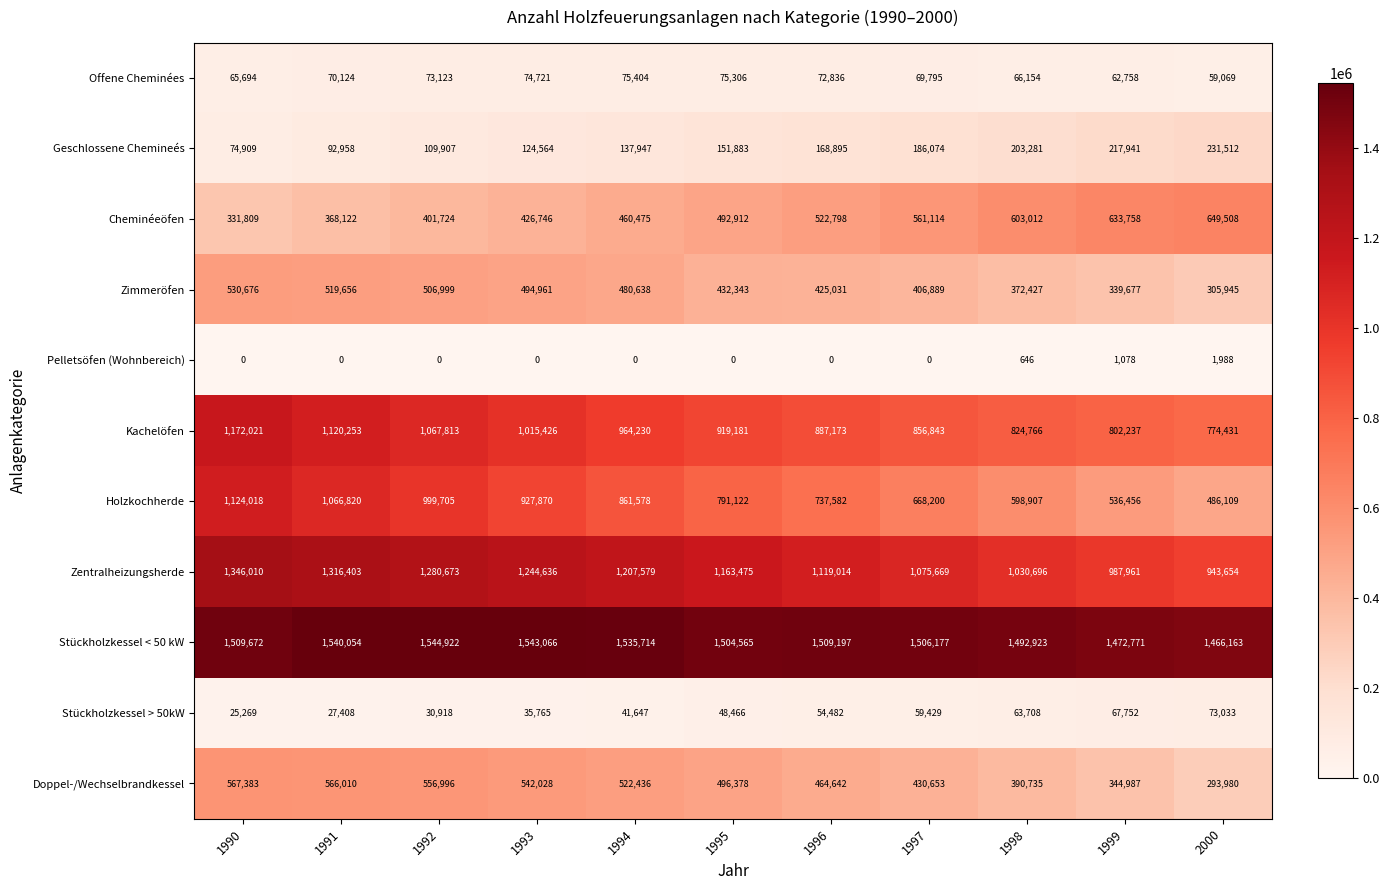

What is the maximum value shown in the chart?

1544922